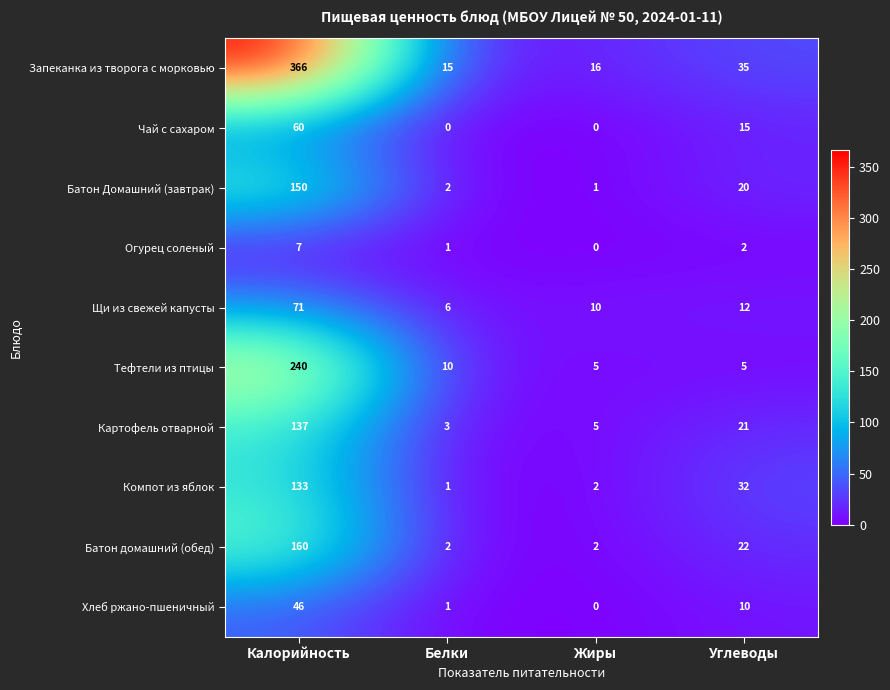

At which category is the sum across all series the highest?

Калорийность